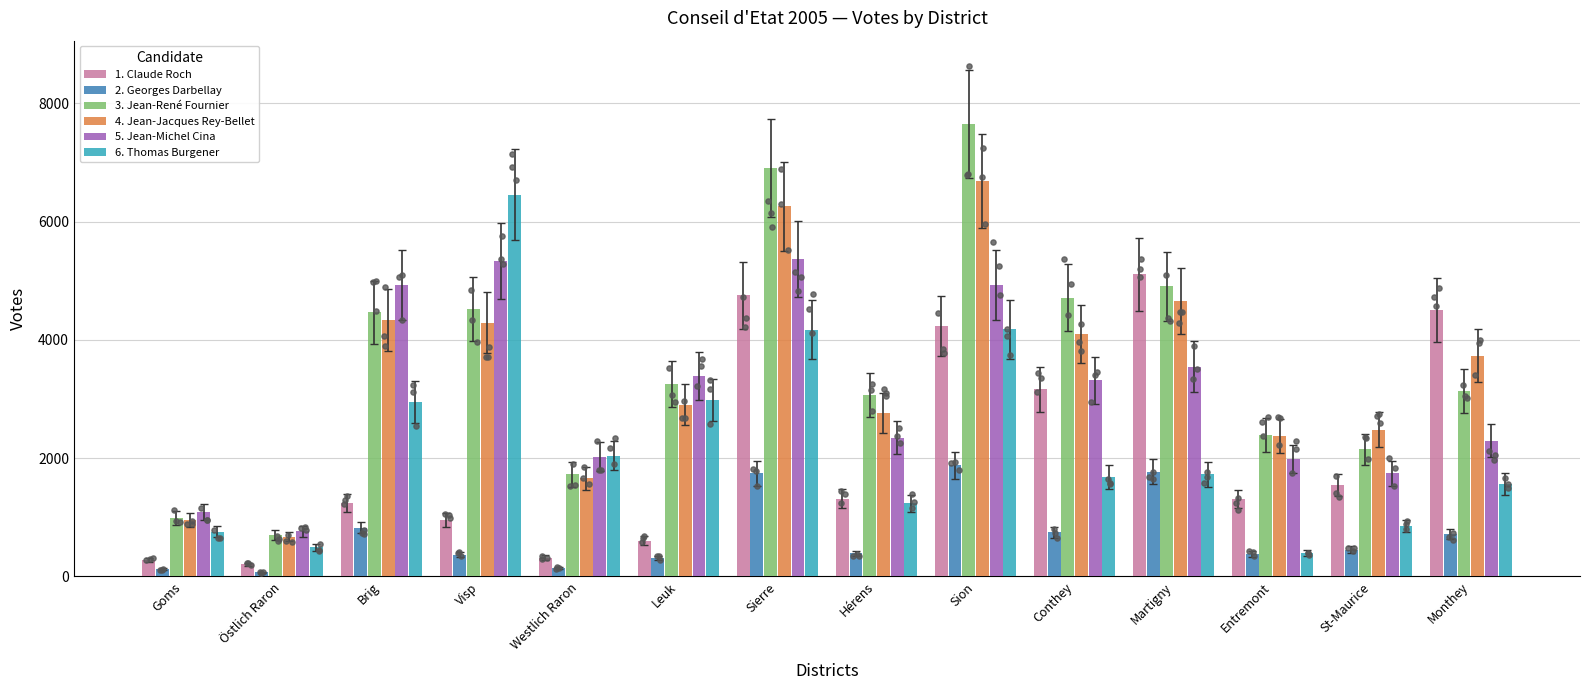

What is the total value across all series at Martigny?

21700